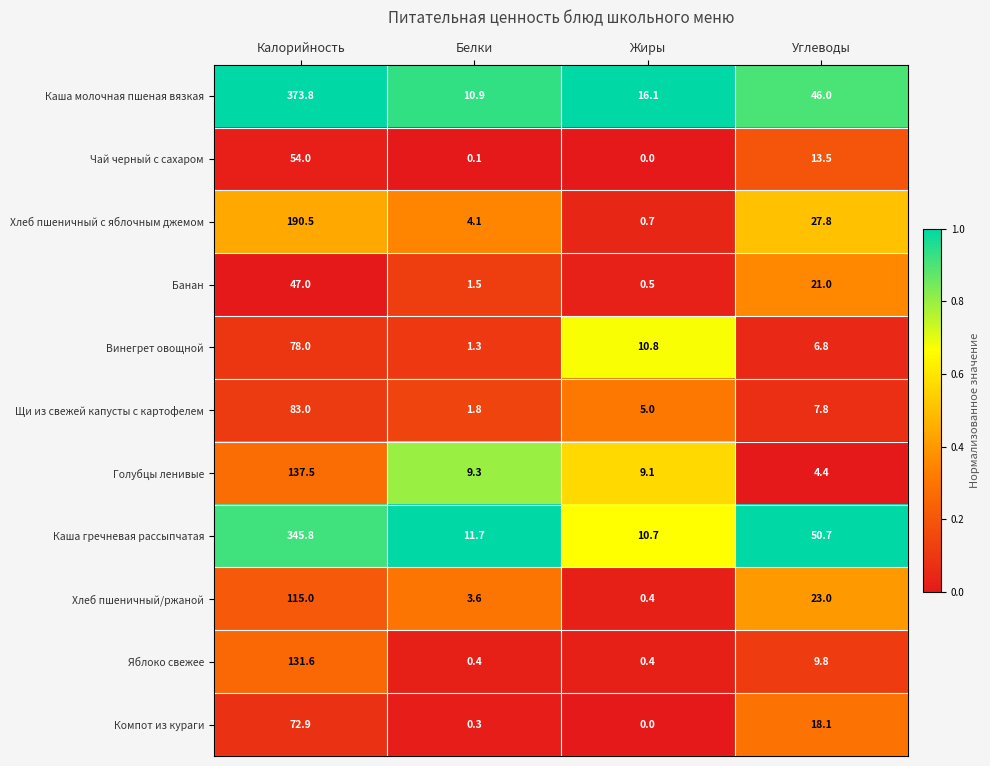

Read the Банан value at Калорийность.

47.0